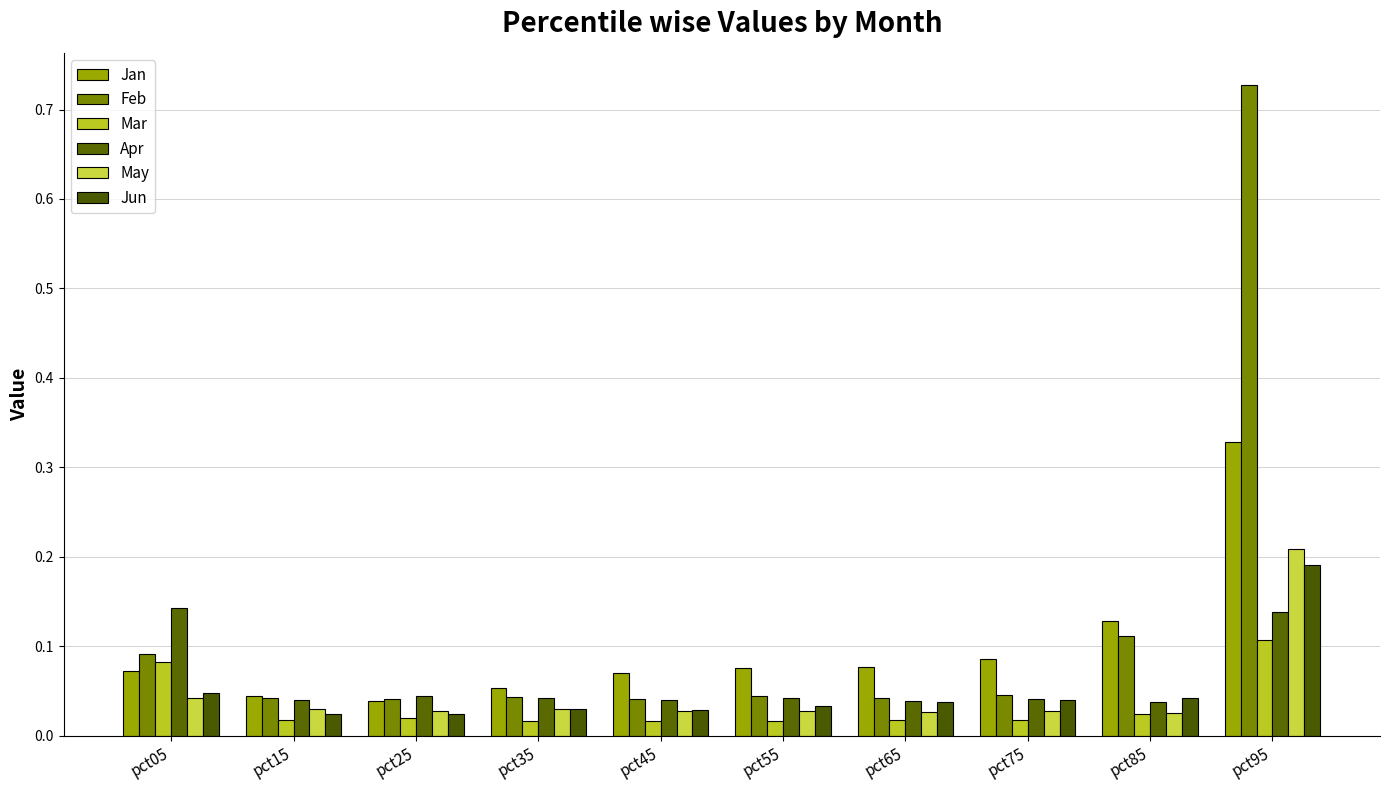

Which series has the largest total across all categories?

Feb